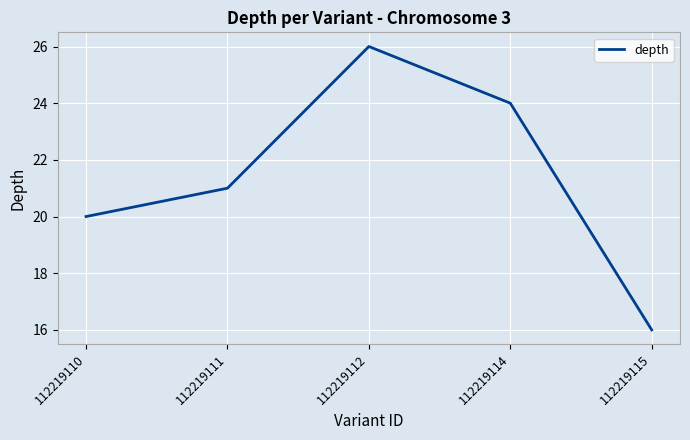

The chart shows a value of 16 at 112219115. True or false?

True